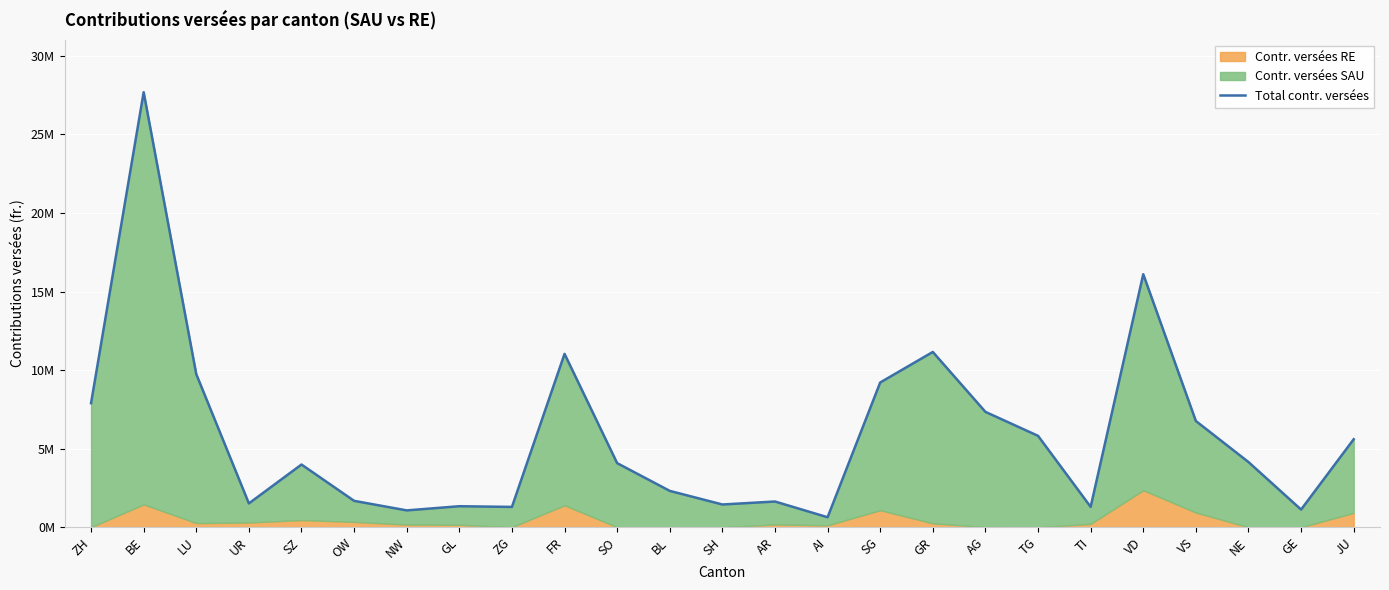

What is the sum of the values at FR and GE?

12157956